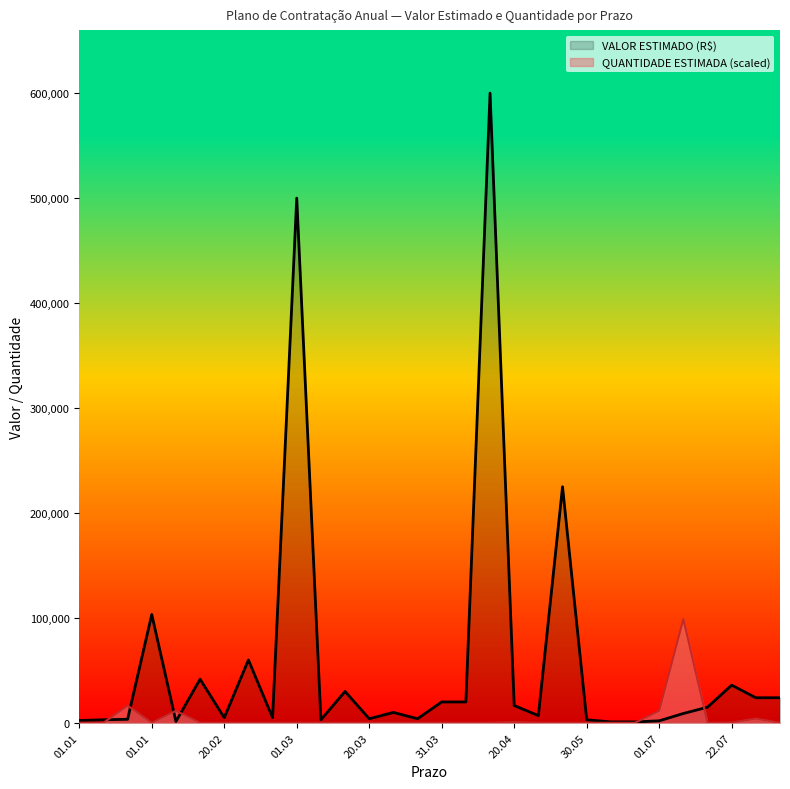

The value of QUANTIDADE ESTIMADA at 01.05.2025 is 2. True or false?

False